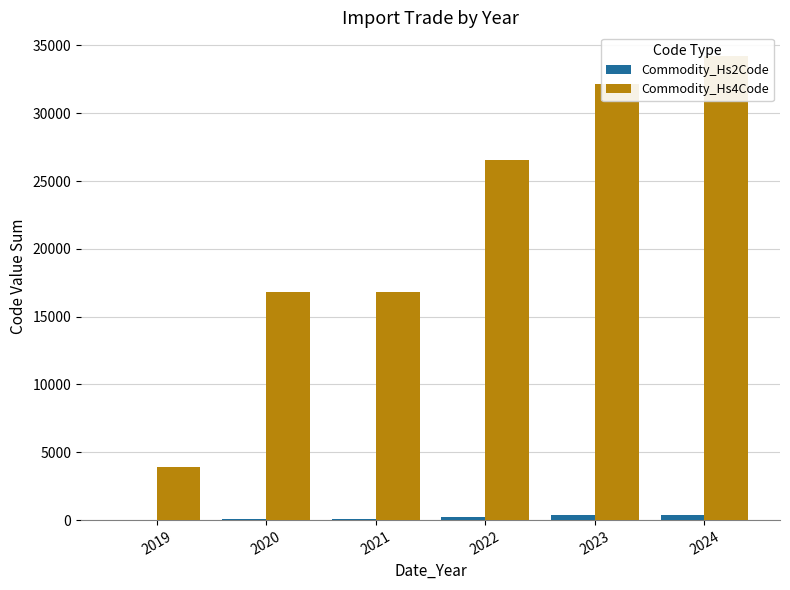

What value does the Commodity_Hs4Code series have at 2024, to the nearest 100?

34300